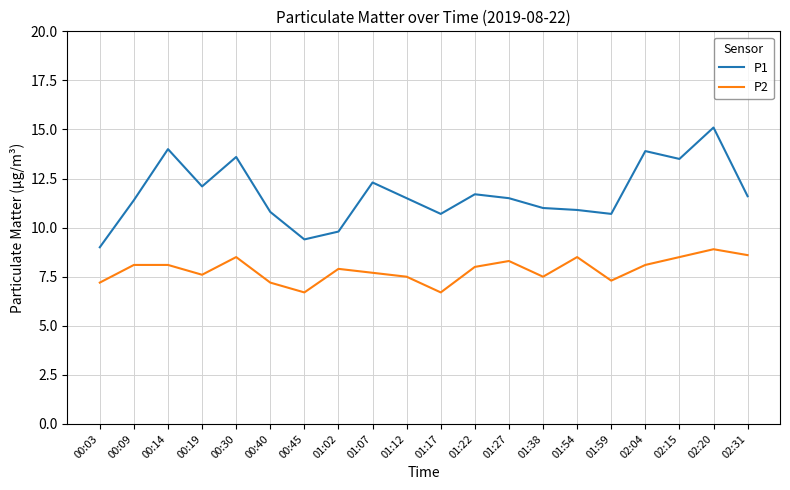

True or false: P2 and P1 intersect in this chart.

False